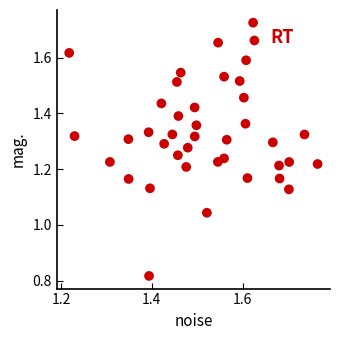

What is the range of X values (max minus min)?

0.5